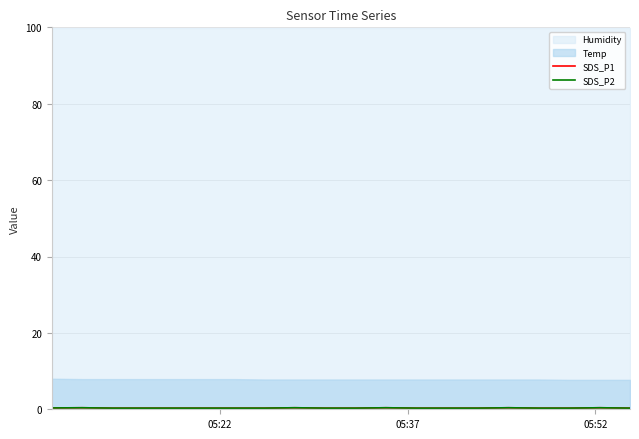

True or false: SDS_P1 has more than 2 interior local peaks.

True